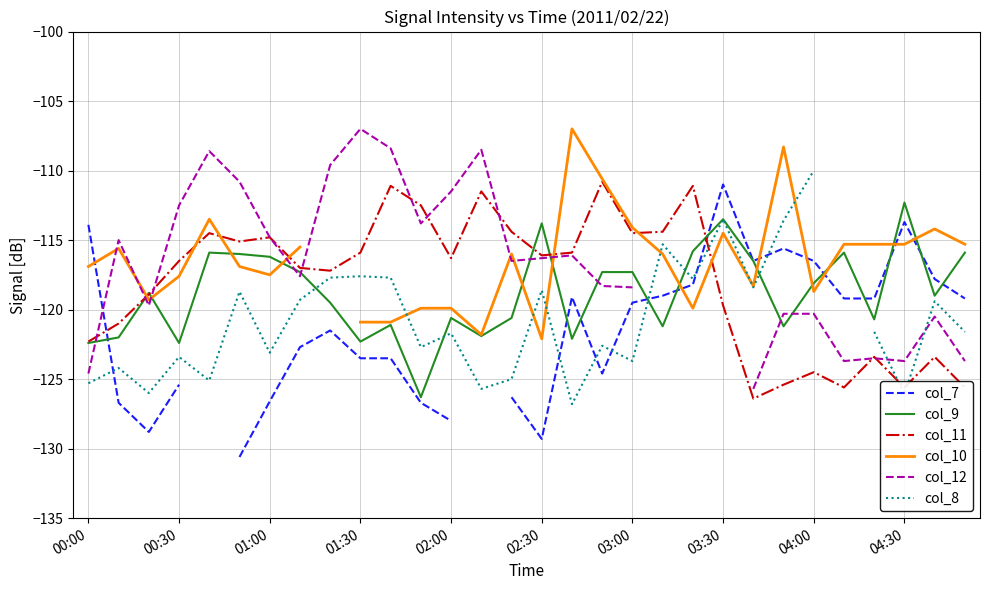

How many values in the col_9 series exceed -118?

13